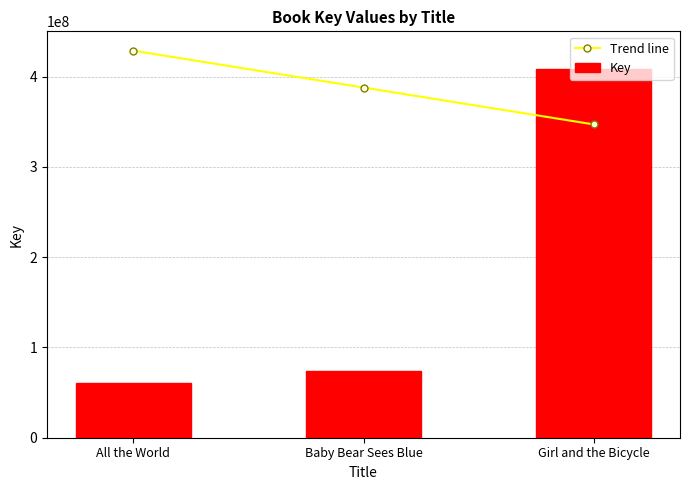

Reading left to right, transcribe all the data shown in this chart.

Trend line: 428702217.3	387873434.7	347044652.1
Key: 60997817.0	73609072.0	408287826.0